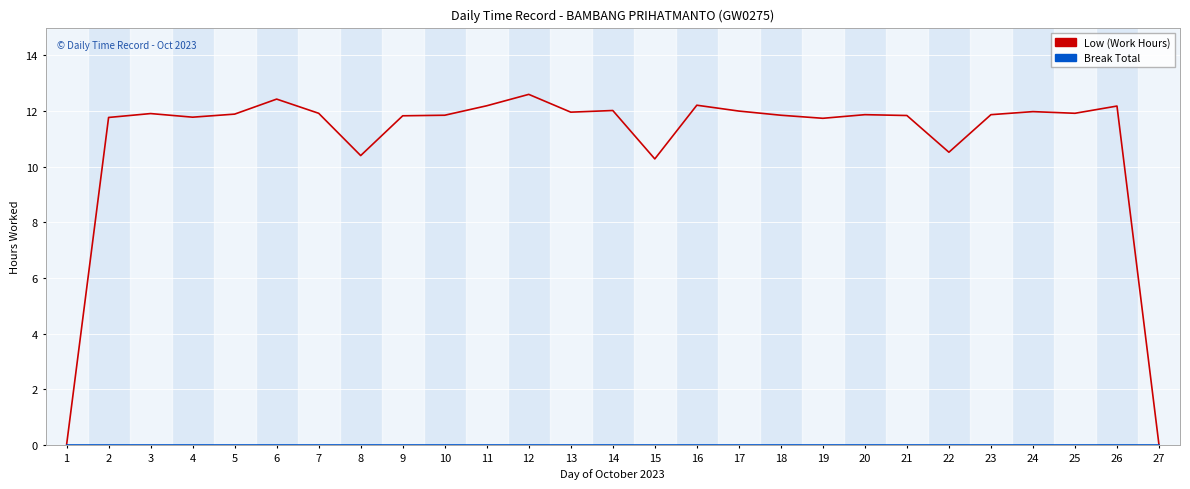

What value does the Low (Work Hours) series have at 15?

10.3